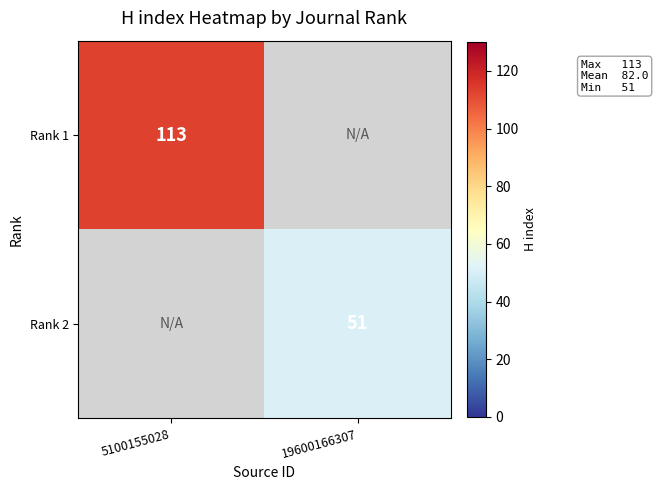

The value of Rank 1 at 5100155028 is 53. True or false?

False